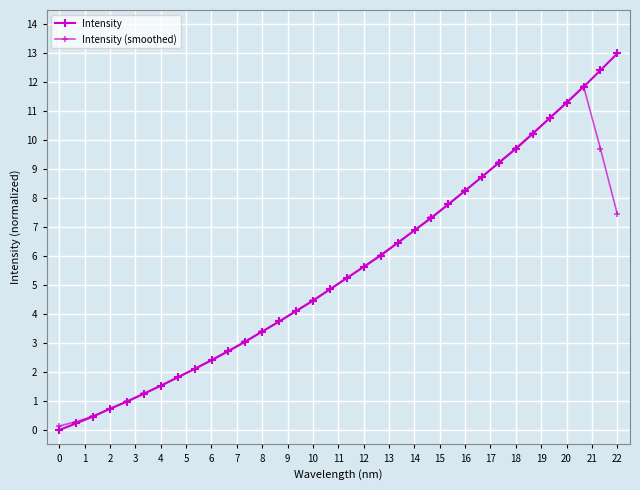

Count the number of data series in this chart.

2